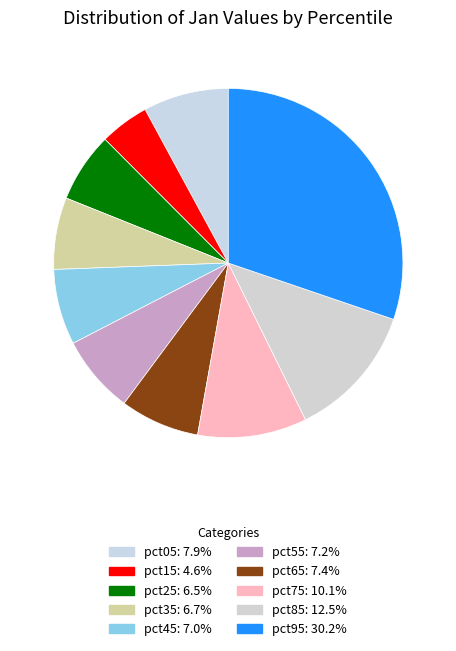

What is the largest slice in the pie chart?

pct95